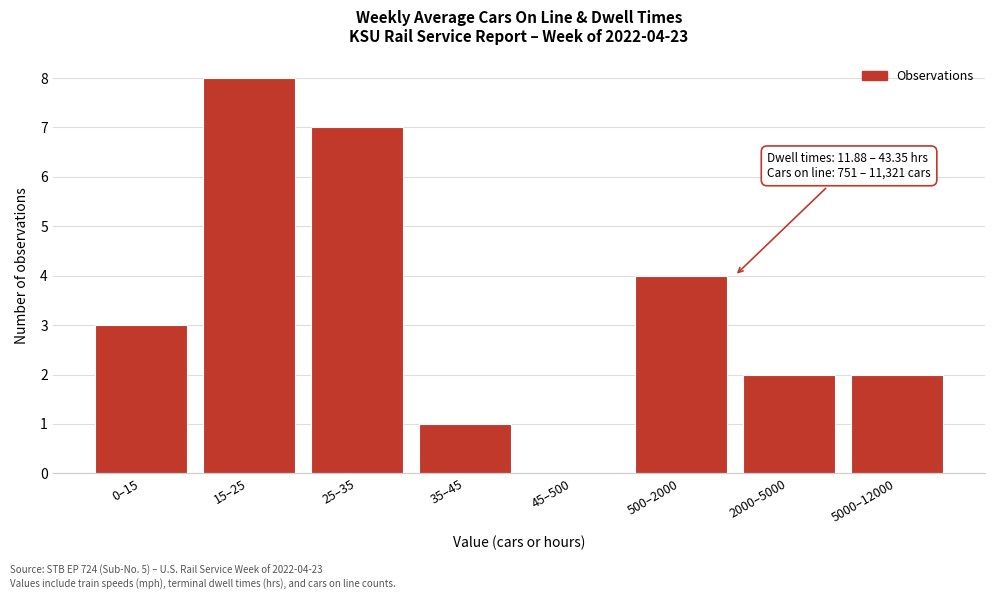

Reading left to right, what are all the values shown in this chart?

0–15=3	15–25=8	25–35=7	35–45=1	45–500=0	500–2000=4	2000–5000=2	5000–12000=2